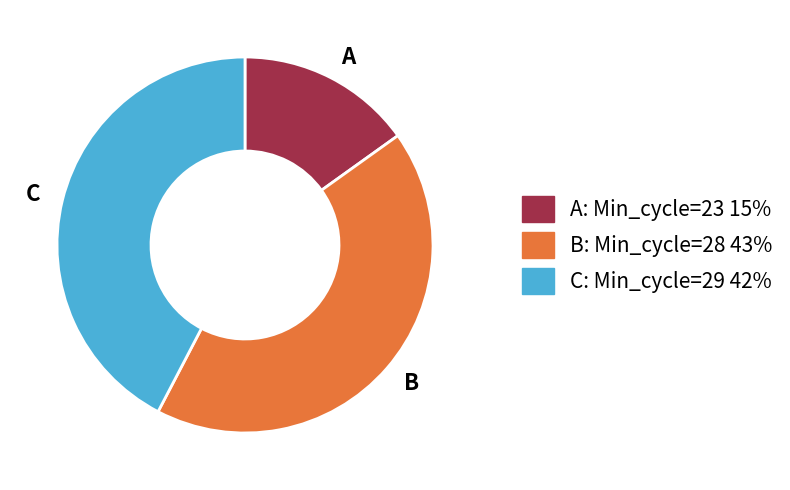

Does B account for over 50% of the chart?

No